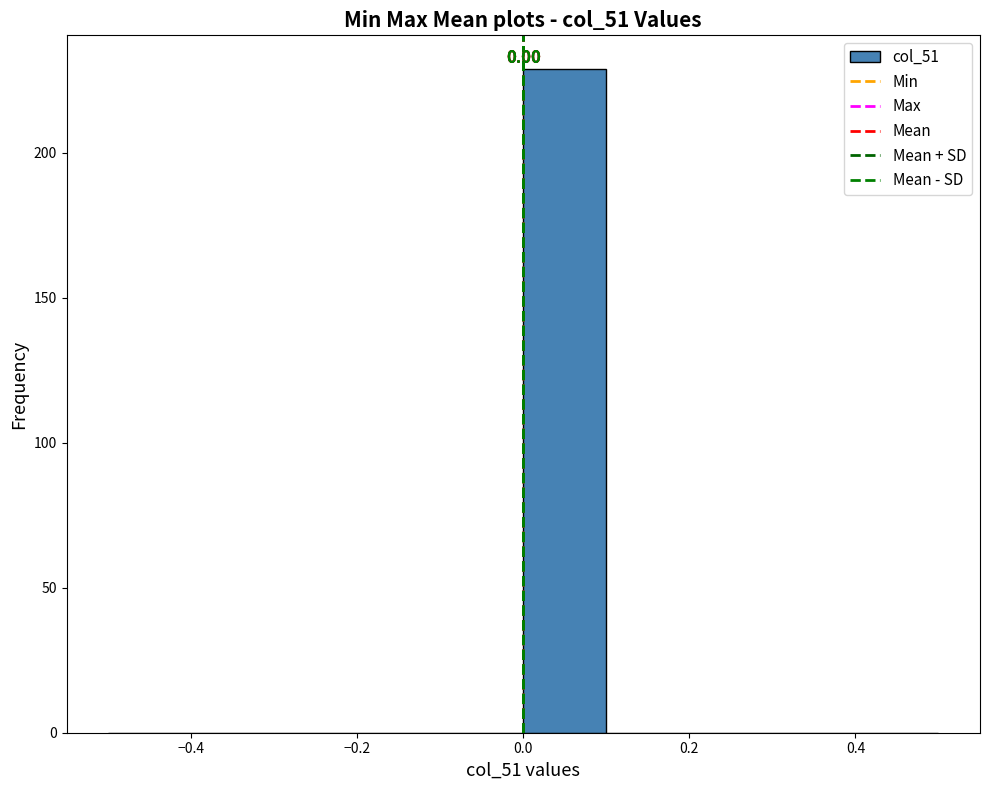

Which range on the x-axis has the tallest bar?

0.0 to 0.1